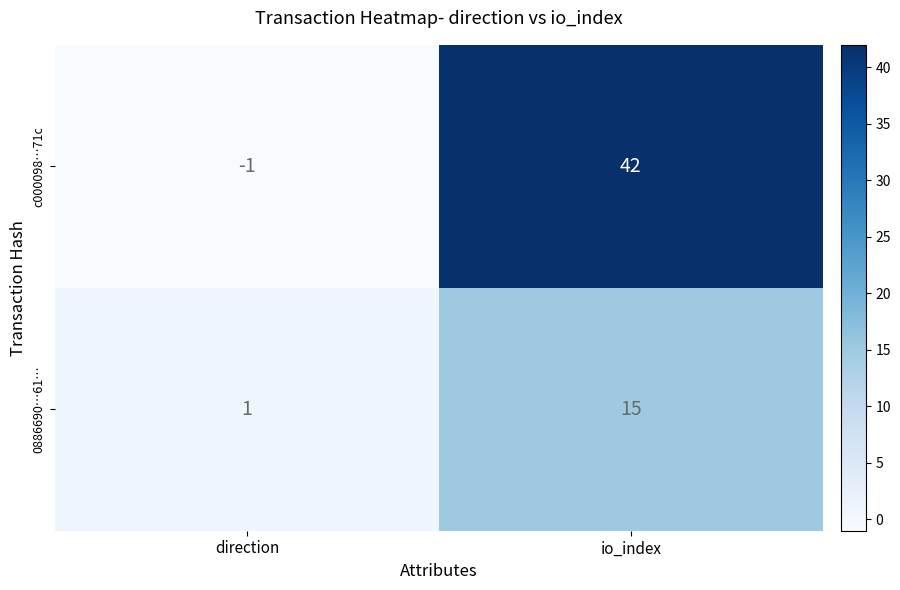

Which series has the largest total across all categories?

c000098…71c